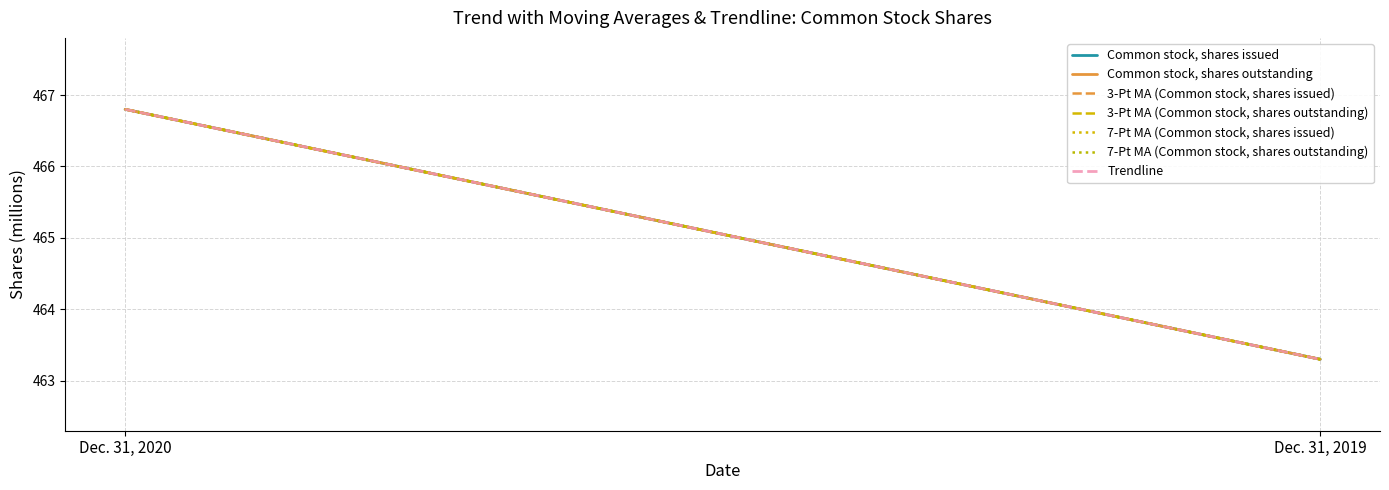

What is the value of the Common stock, shares issued point at the 1st from the left?

466.8